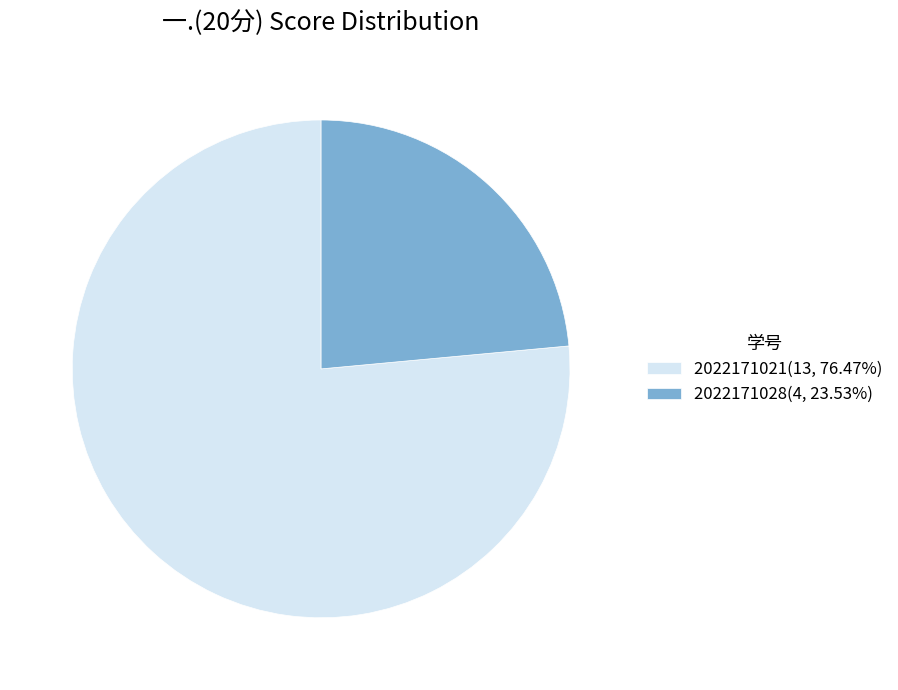

Do 2022171021(13, 76.47%) and 2022171028(4, 23.53%) together represent more than half of the pie?

Yes